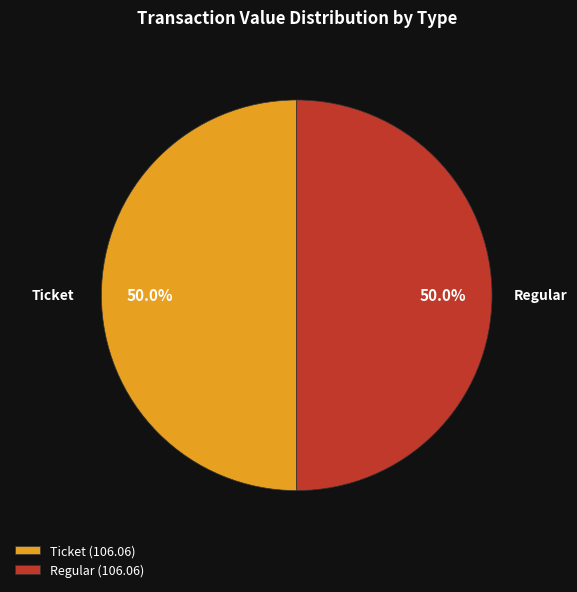

Combined, do Regular (106.06) and Ticket (106.06) account for over 50%?

Yes